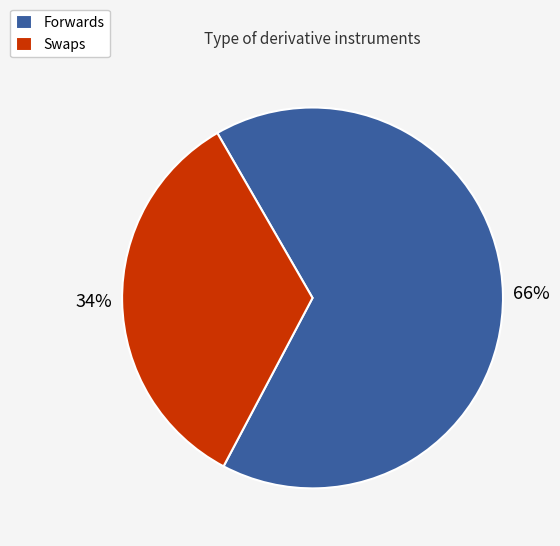

Is the sum of Forwards and Swaps greater than half?

Yes